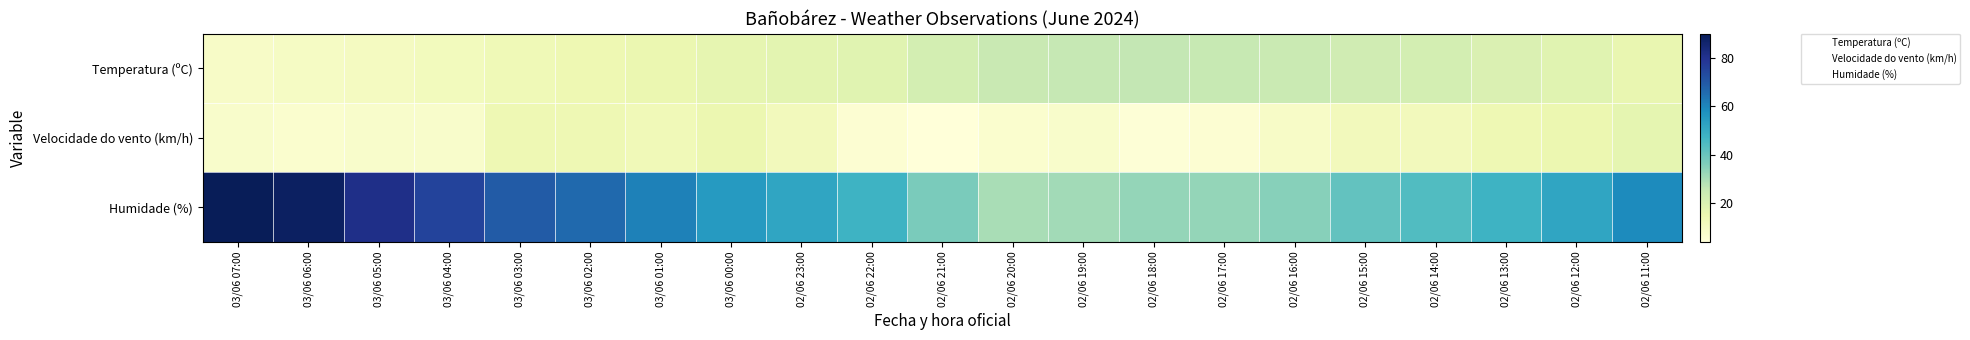

Reading right to left, transcribe all the data shown in this chart.

Temperatura (ºC): 02/06 11:00=15.9	02/06 12:00=18.2	02/06 13:00=20.1	02/06 14:00=22.0	02/06 15:00=23.1	02/06 16:00=24.5	02/06 17:00=25.3	02/06 18:00=26.0	02/06 19:00=25.6	02/06 20:00=25.1	02/06 21:00=22.0	02/06 22:00=18.2	02/06 23:00=17.6	03/06 00:00=16.7	03/06 01:00=15.2	03/06 02:00=14.1	03/06 03:00=13.2	03/06 04:00=11.7	03/06 05:00=10.5	03/06 06:00=9.4	03/06 07:00=9.0
Velocidade do vento (km/h): 02/06 11:00=17.0	02/06 12:00=15.0	02/06 13:00=14.0	02/06 14:00=12.0	02/06 15:00=12.0	02/06 16:00=9.0	02/06 17:00=6.0	02/06 18:00=5.0	02/06 19:00=8.0	02/06 20:00=7.0	02/06 21:00=4.0	02/06 22:00=6.0	02/06 23:00=12.0	03/06 00:00=15.0	03/06 01:00=13.0	03/06 02:00=14.0	03/06 03:00=14.0	03/06 04:00=8.0	03/06 05:00=8.0	03/06 06:00=7.0	03/06 07:00=8.0
Humidade (%): 02/06 11:00=59.0	02/06 12:00=52.0	02/06 13:00=48.0	02/06 14:00=44.0	02/06 15:00=41.0	02/06 16:00=35.0	02/06 17:00=33.0	02/06 18:00=33.0	02/06 19:00=31.0	02/06 20:00=30.0	02/06 21:00=37.0	02/06 22:00=48.0	02/06 23:00=52.0	03/06 00:00=55.0	03/06 01:00=61.0	03/06 02:00=66.0	03/06 03:00=69.0	03/06 04:00=75.0	03/06 05:00=81.0	03/06 06:00=88.0	03/06 07:00=90.0